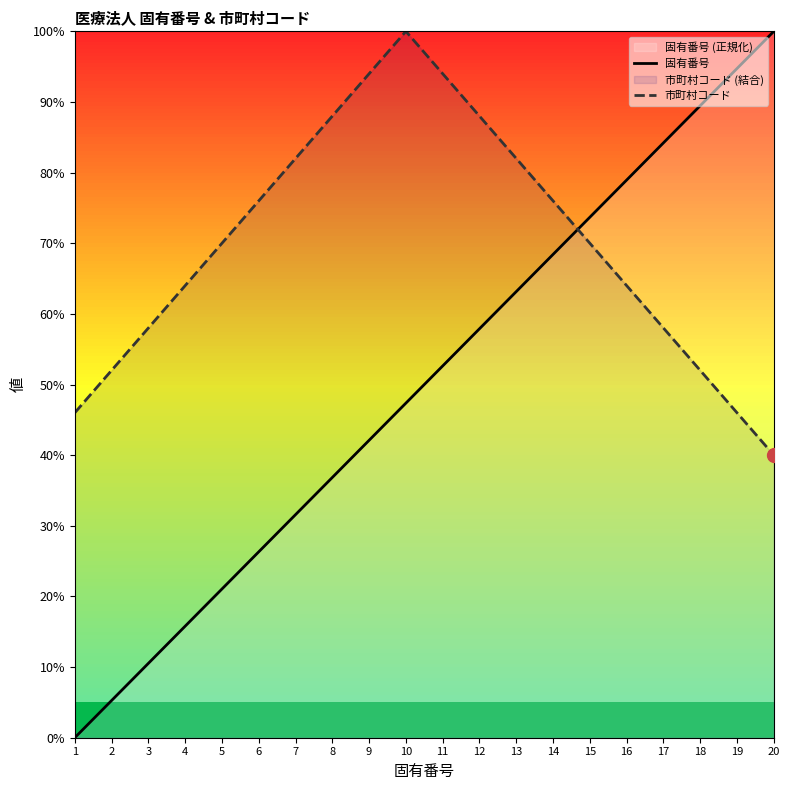

How many values in the 固有番号 series exceed 52?

10